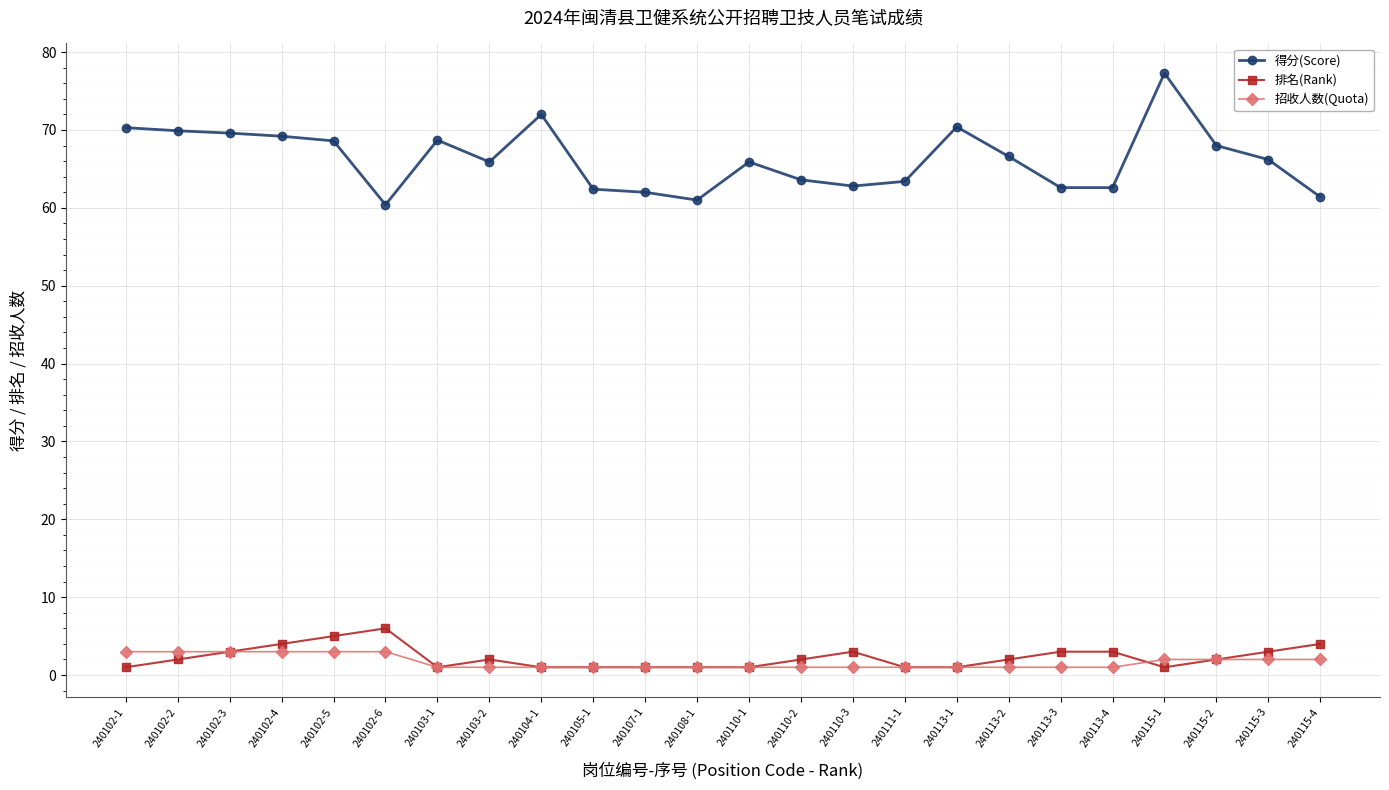

True or false: 排名(Rank) and 得分(Score) intersect in this chart.

False